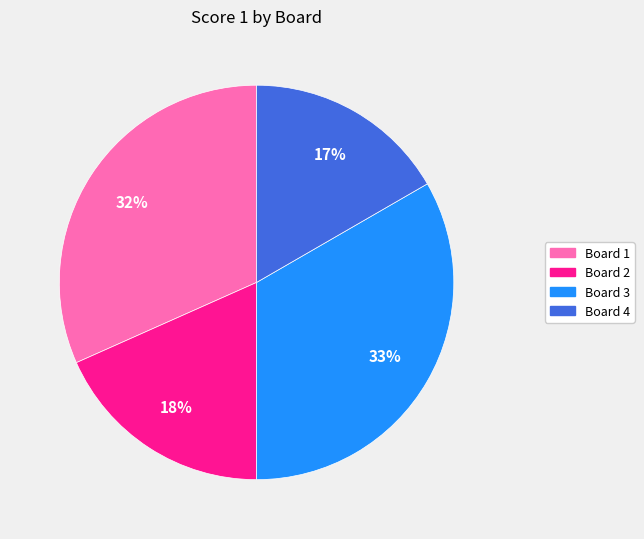

Count the number of slices in the pie.

4